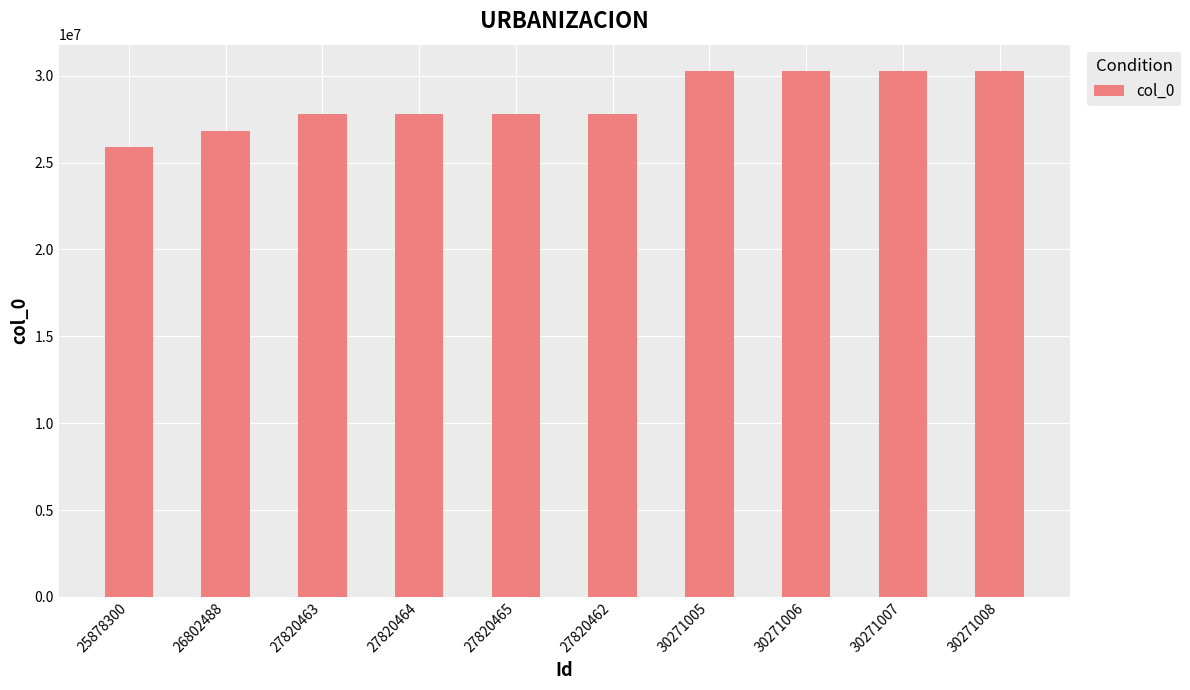

What is the sum of all values?

285046668